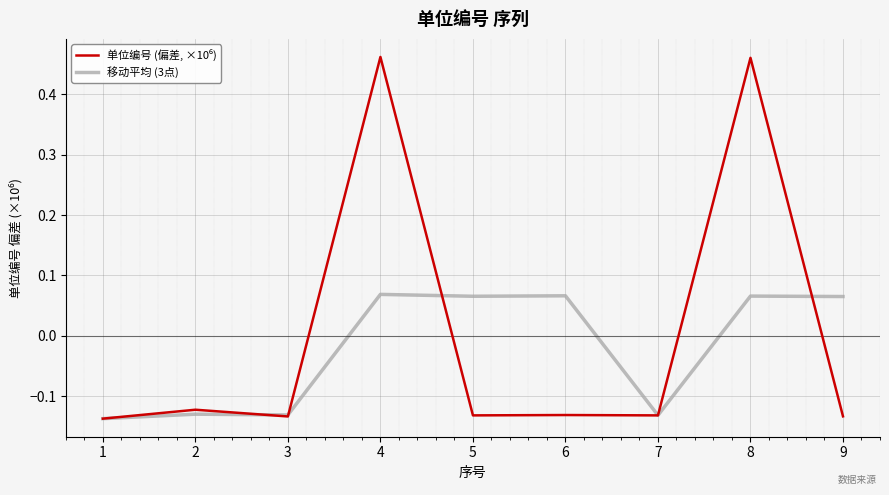

Where does the 移动平均 (3点) series first go above 0?

4